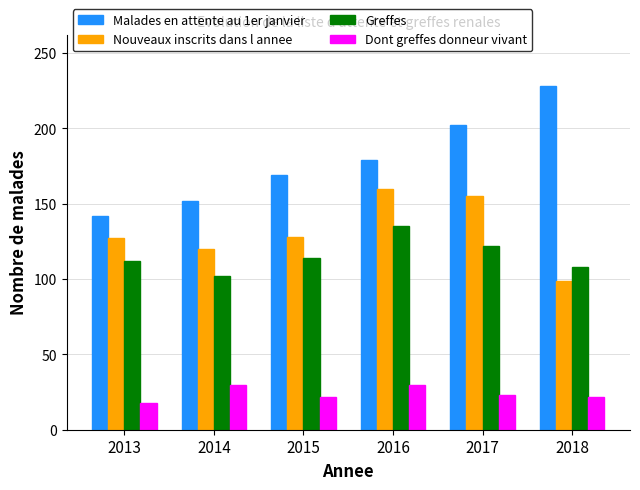

What is the lowest value of the Dont greffes donneur vivant series?

18